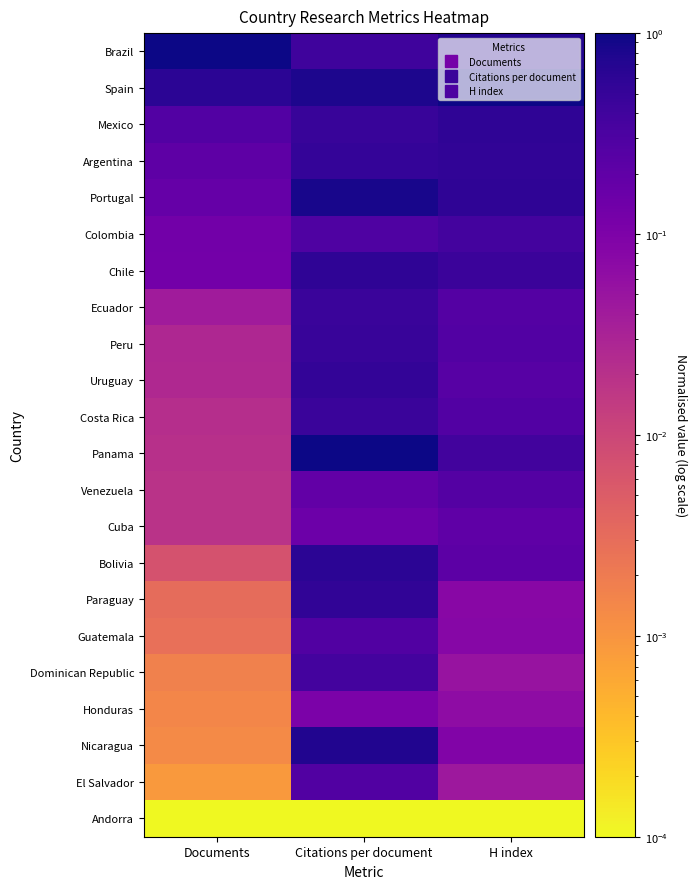

Rank the series at H index from highest to lowest value.

Spain, Brazil, Mexico, Portugal, Argentina, Chile, Panama, Colombia, Costa Rica, Peru, Ecuador, Venezuela, Uruguay, Bolivia, Cuba, Nicaragua, Guatemala, Paraguay, Honduras, Dominican Republic, El Salvador, Andorra